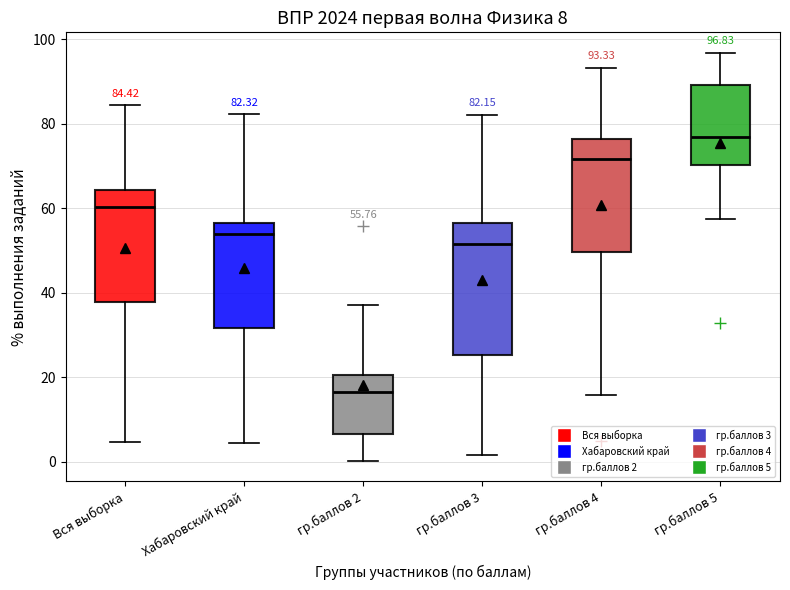

Which box is the tallest, from its lower edge to its upper edge?

гр.баллов 3